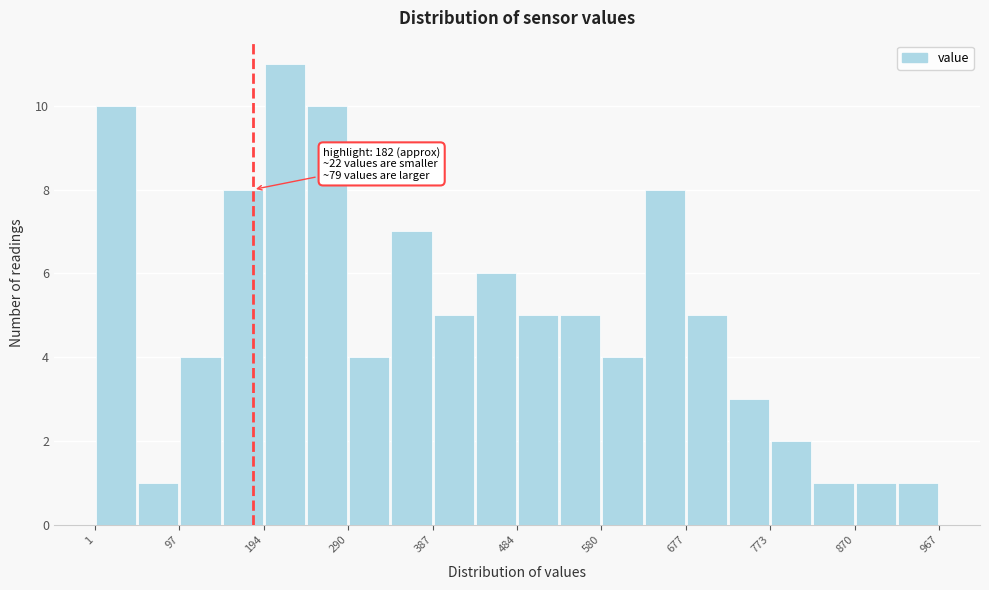

Over which range of the x-axis is the bar tallest?

190 to 240